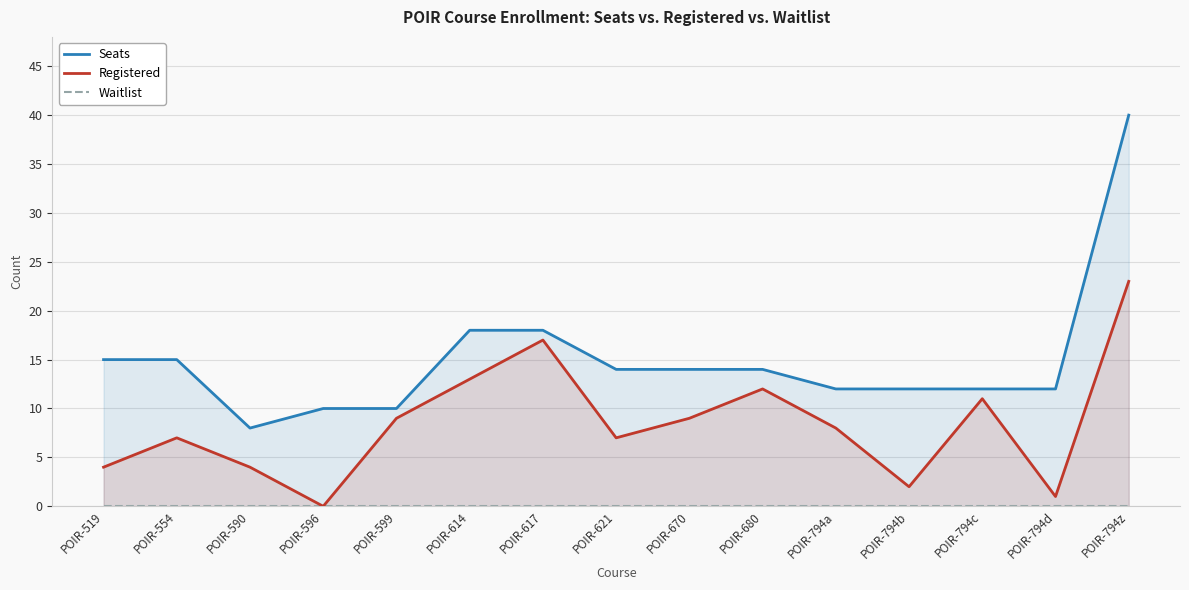

At how many categories does at least one series exceed 26?

1